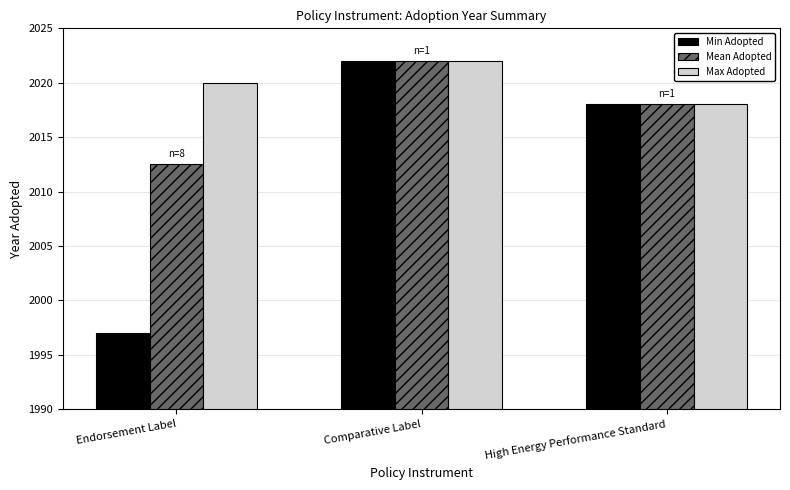

At Endorsement Label, list the series in order from smallest to largest.

Min Adopted, Mean Adopted, Max Adopted